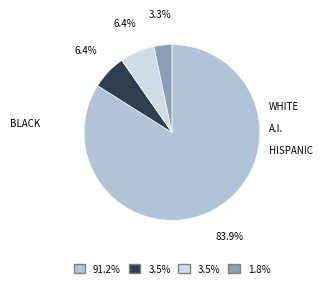

Does any single category account for the majority?

Yes